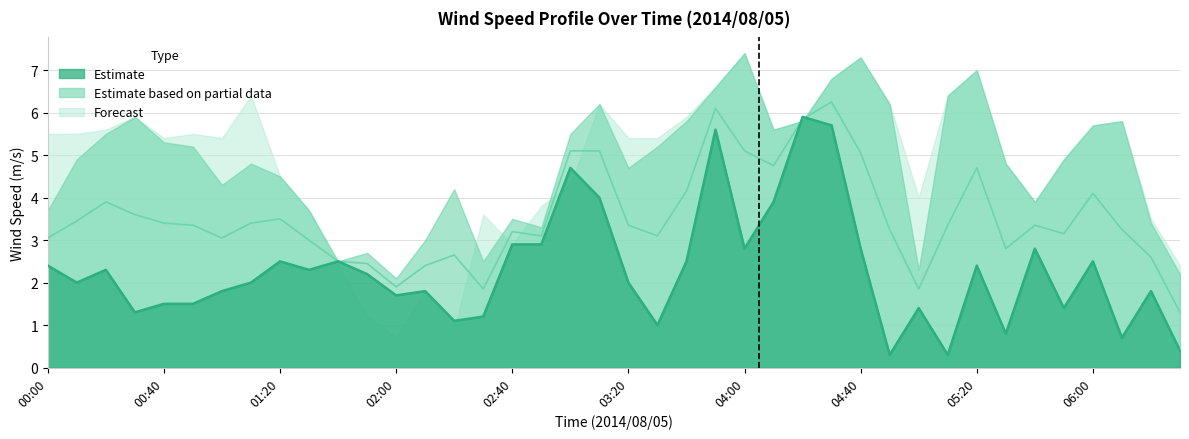

What is the approximate value of near_range at 03:30?

1.0